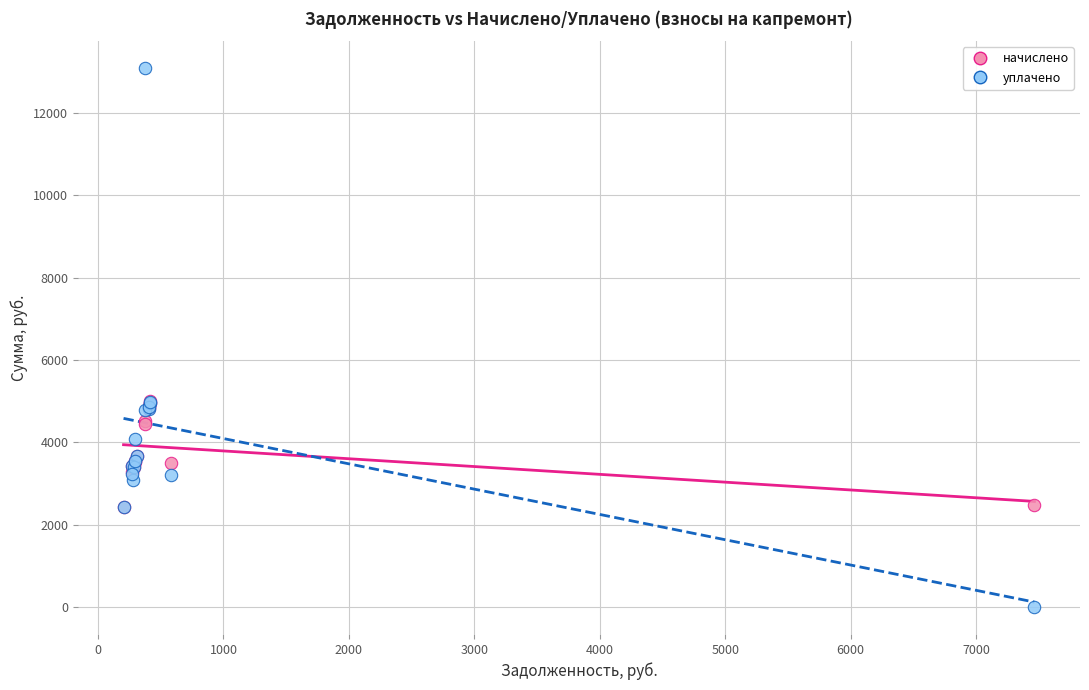

What are all the series names shown in the legend?

начислено, уплачено